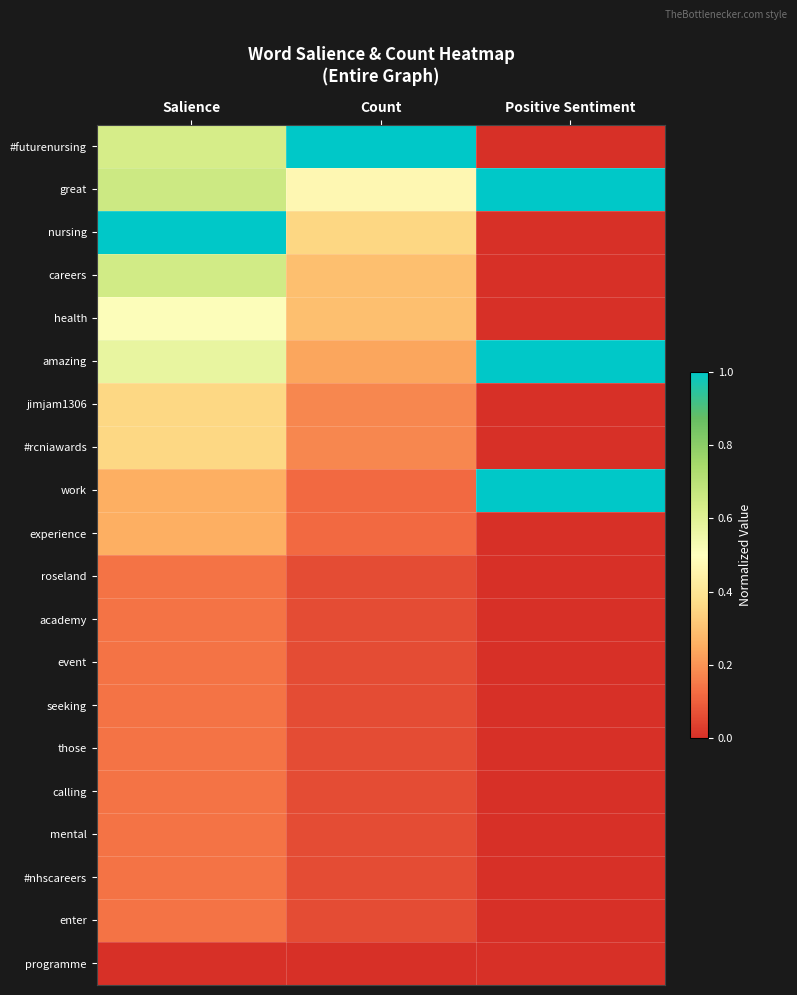

Reading left to right, list all the values displayed in this chart.

#futurenursing: Salience=0.6	Count=1.0	Positive Sentiment=0.0
great: Salience=0.7	Count=0.5	Positive Sentiment=1.0
nursing: Salience=1.0	Count=0.4	Positive Sentiment=0.0
careers: Salience=0.6	Count=0.3	Positive Sentiment=0.0
health: Salience=0.5	Count=0.3	Positive Sentiment=0.0
amazing: Salience=0.6	Count=0.2	Positive Sentiment=1.0
jimjam1306: Salience=0.4	Count=0.2	Positive Sentiment=0.0
#rcniawards: Salience=0.4	Count=0.2	Positive Sentiment=0.0
work: Salience=0.3	Count=0.1	Positive Sentiment=1.0
experience: Salience=0.3	Count=0.1	Positive Sentiment=0.0
roseland: Salience=0.1	Count=0.1	Positive Sentiment=0.0
academy: Salience=0.1	Count=0.1	Positive Sentiment=0.0
event: Salience=0.1	Count=0.1	Positive Sentiment=0.0
seeking: Salience=0.1	Count=0.1	Positive Sentiment=0.0
those: Salience=0.1	Count=0.1	Positive Sentiment=0.0
calling: Salience=0.1	Count=0.1	Positive Sentiment=0.0
mental: Salience=0.1	Count=0.1	Positive Sentiment=0.0
#nhscareers: Salience=0.1	Count=0.1	Positive Sentiment=0.0
enter: Salience=0.1	Count=0.1	Positive Sentiment=0.0
programme: Salience=0.0	Count=0.0	Positive Sentiment=0.0